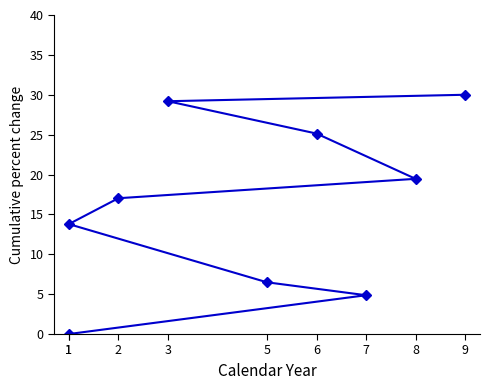

The value at 7 is 4.9. True or false?

True